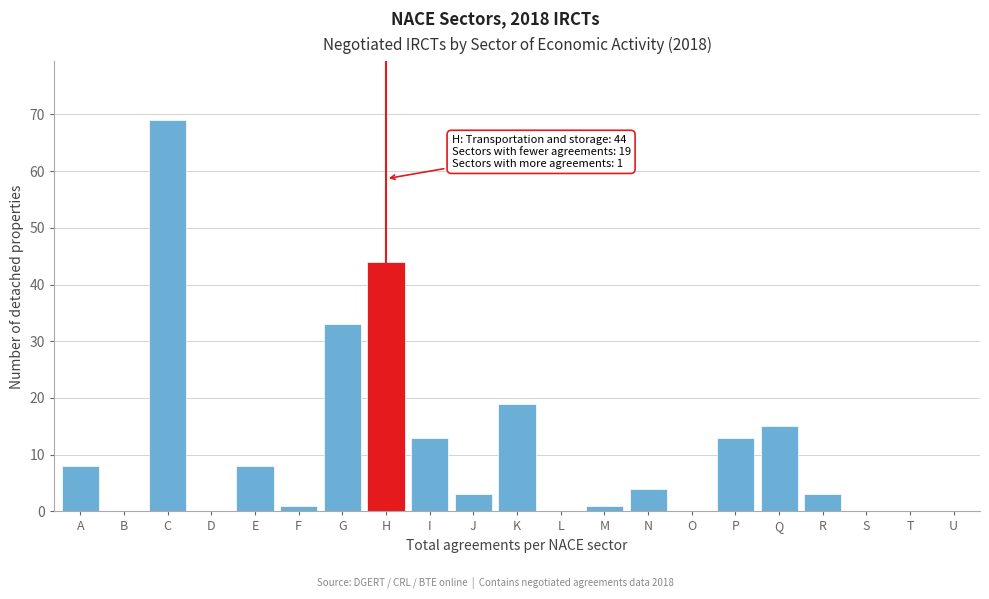

Reading left to right, transcribe all the data shown in this chart.

A=8	B=0	C=69	D=0	E=8	F=1	G=33	H=44	I=13	J=3	K=19	L=0	M=1	N=4	O=0	P=13	Q=15	R=3	S=0	T=0	U=0